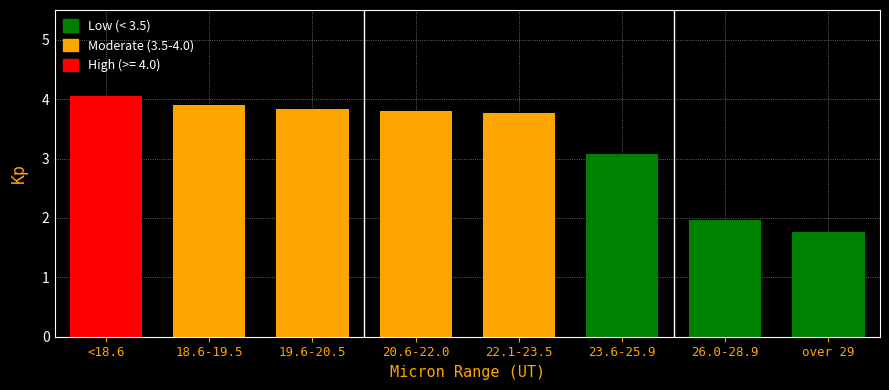

Reading right to left, list all the values displayed in this chart.

over 29=1.8	26.0-28.9=2.0	23.6-25.9=3.1	22.1-23.5=3.8	20.6-22.0=3.8	19.6-20.5=3.8	18.6-19.5=3.9	<18.6=4.1